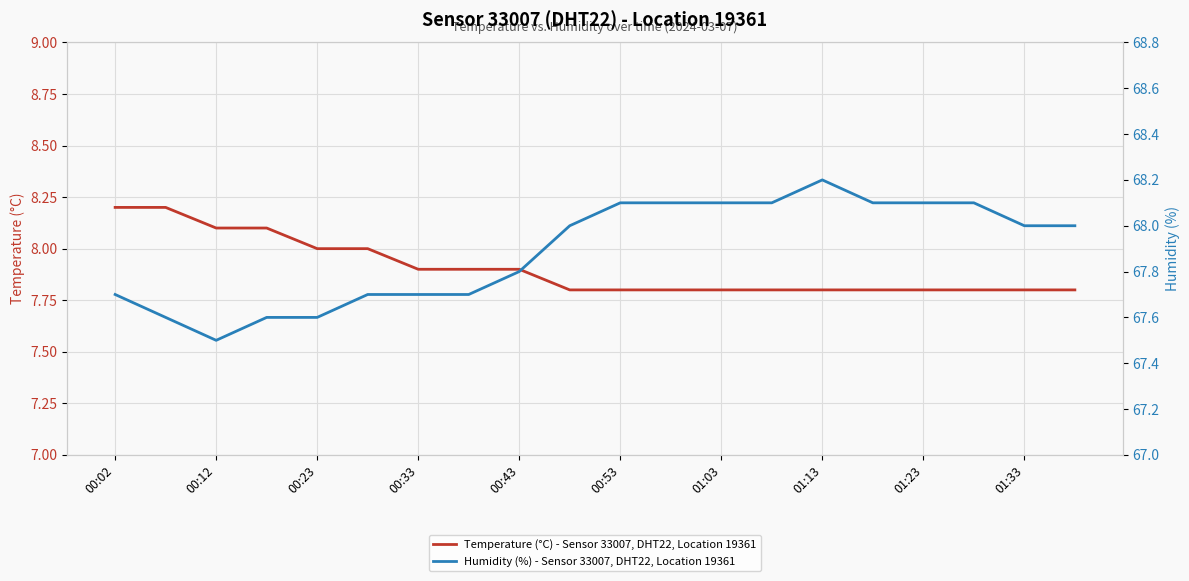

True or false: Humidity (%) - Sensor 33007, DHT22, Location 19361 and Temperature (°C) - Sensor 33007, DHT22, Location 19361 cross at least once.

False